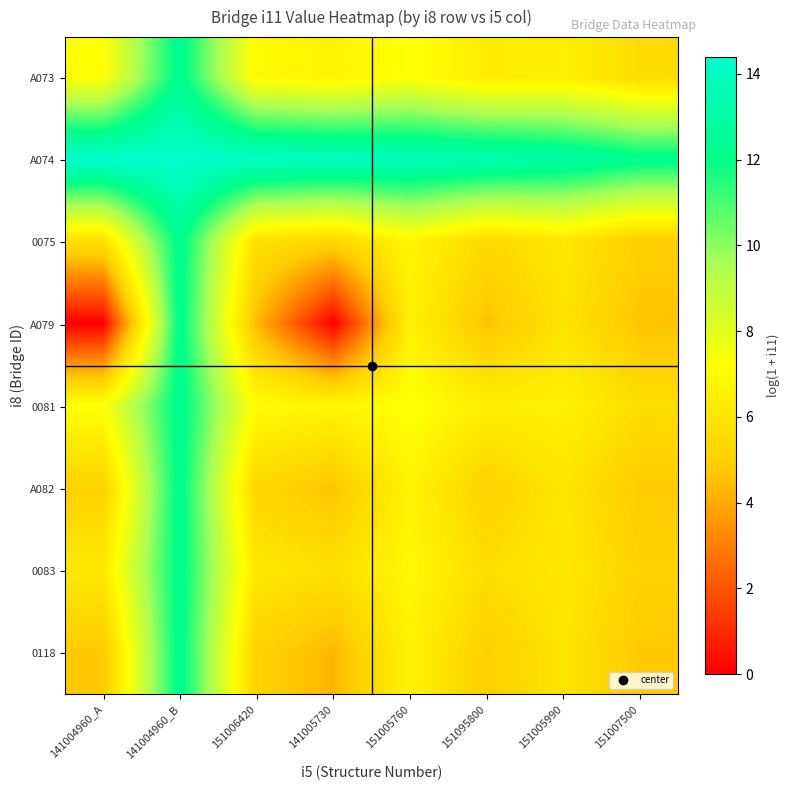

Rank the series by their maximum value, from highest to lowest.

A074, 0081, A073, 0083, 0075, A082, 0118, A079